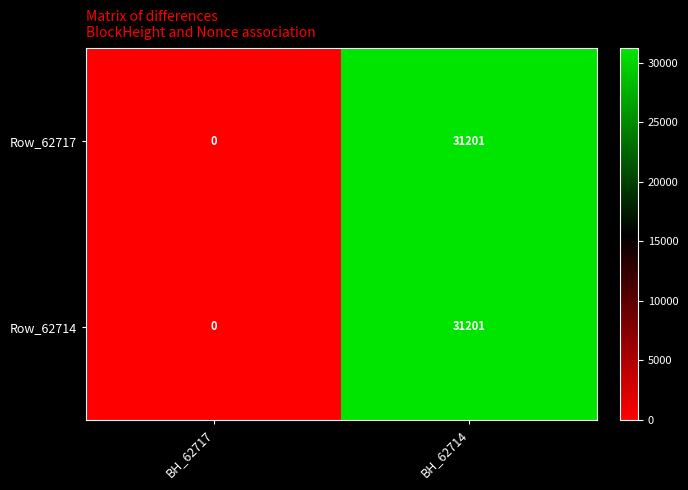

What is the difference between the maximum and minimum values in the Row_62714 series?

31201